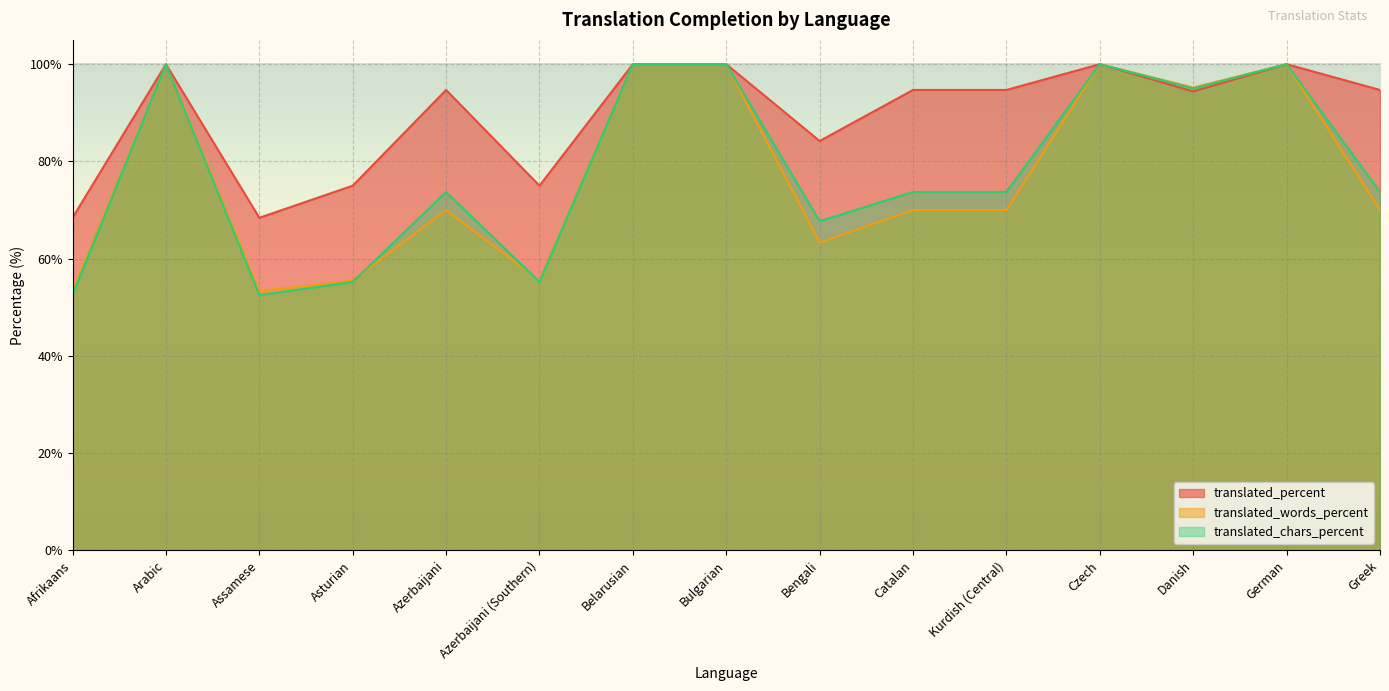

In translated_chars_percent, how many points are higher than both neighbors (excluding endpoints)?

4